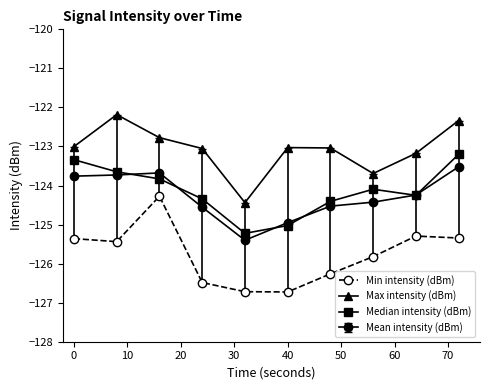

What is the difference between the maximum and minimum values in the Min intensity (dBm) series?

2.5